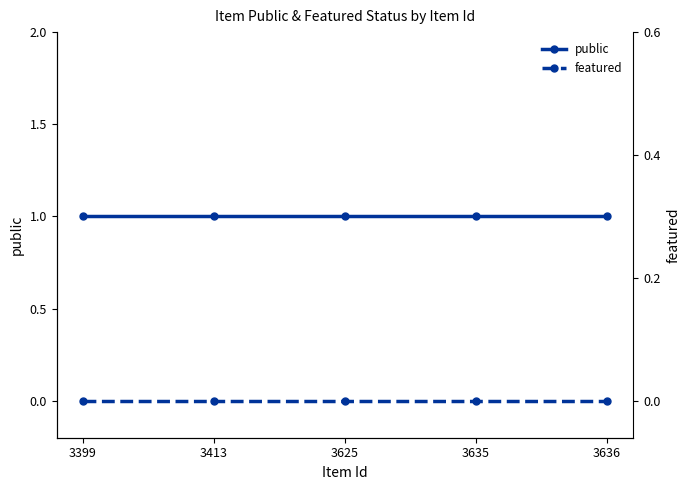

What is the difference between the highest and lowest values at 3625?

1